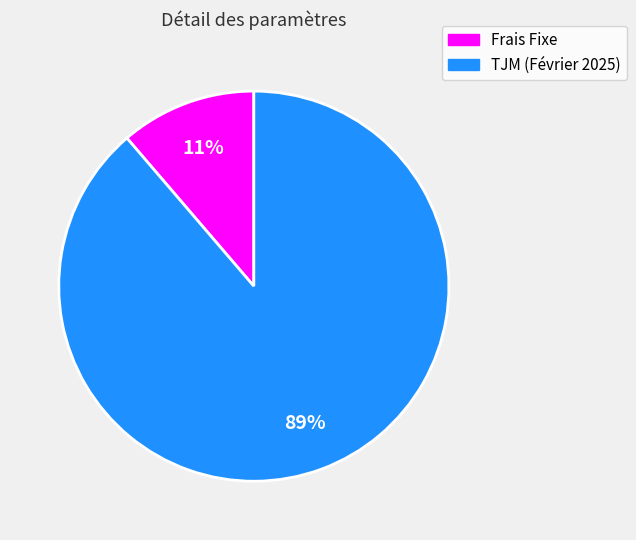

Which slice is the largest?

TJM (Février 2025)